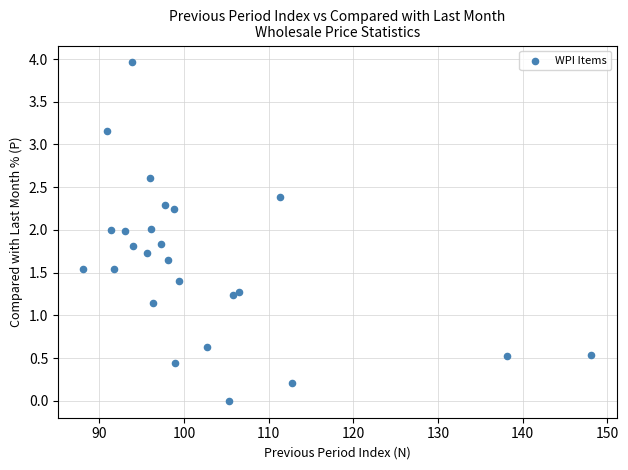

What Y value in the scatter plot is closest to 1?

1.1